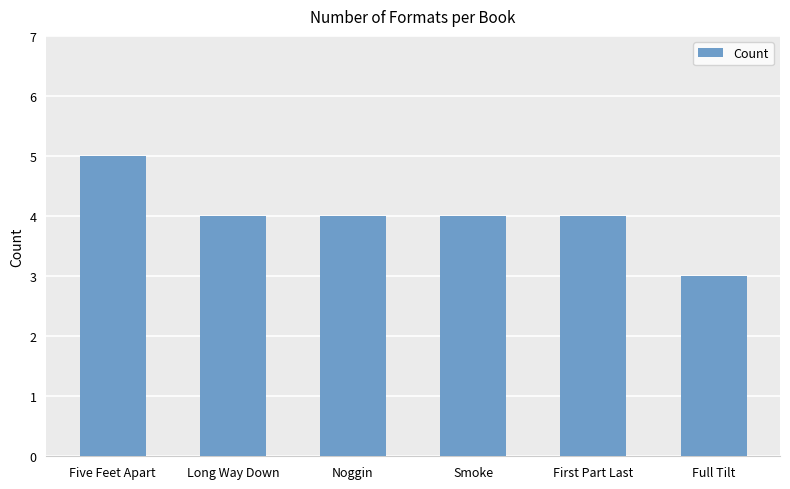

Reading right to left, extract all data points from this chart.

Full Tilt=3	First Part Last=4	Smoke=4	Noggin=4	Long Way Down=4	Five Feet Apart=5